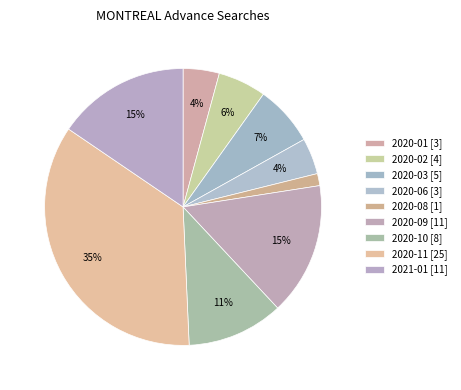

Is the sum of 2020-08 and 2020-01 greater than half?

No